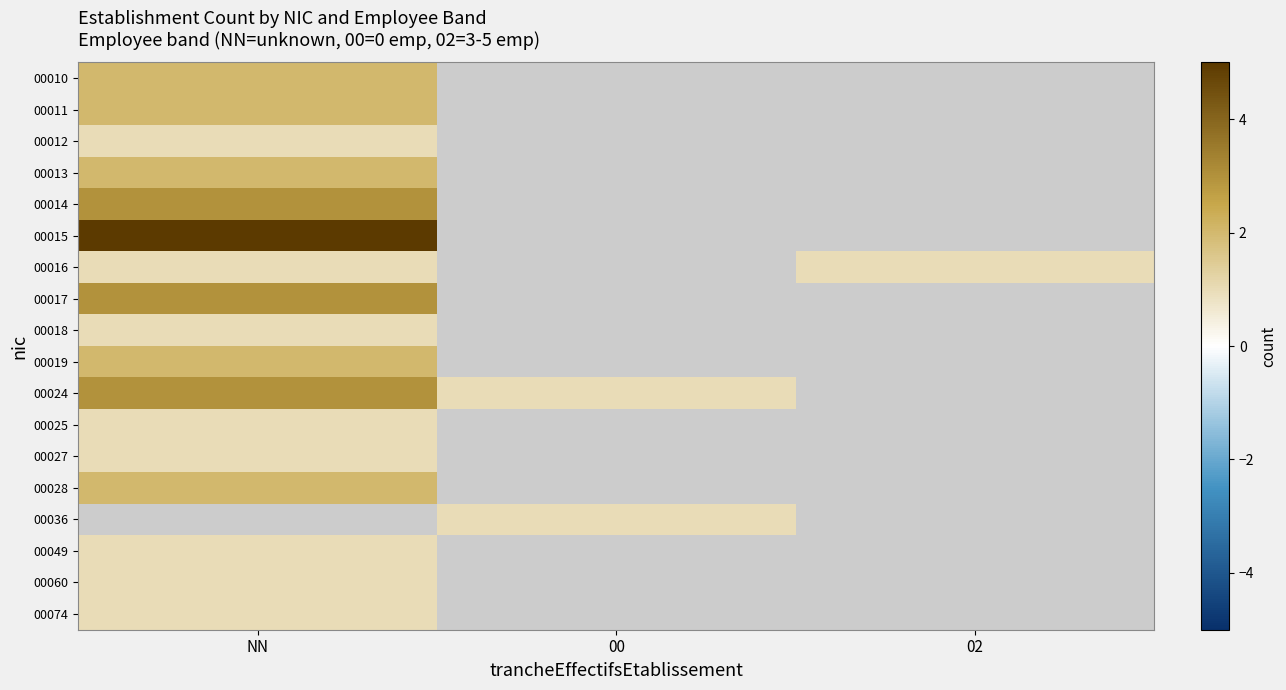

How many distinct data groups are displayed?

18